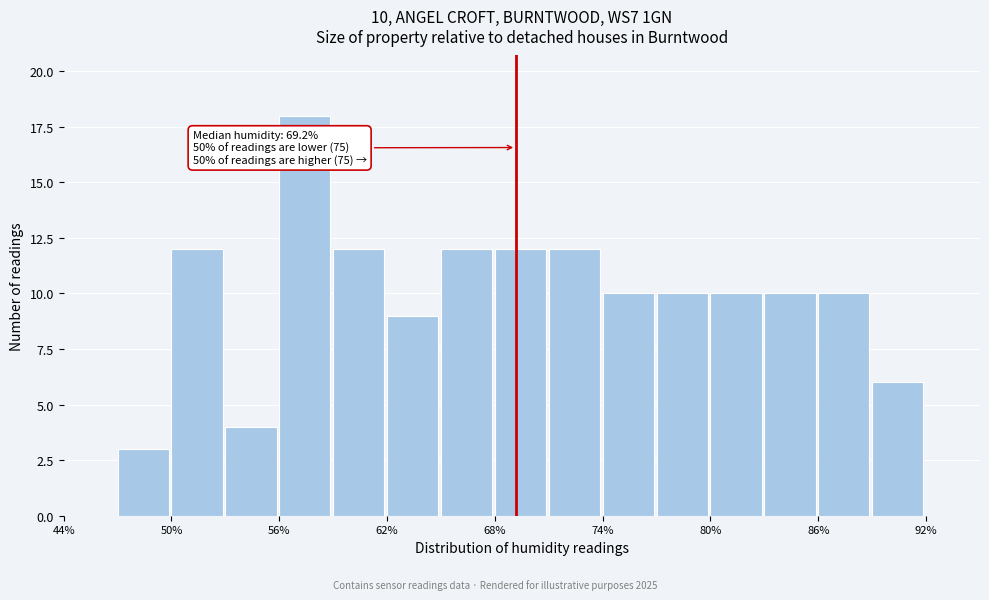

Around what value on the x-axis is the tallest bar? Give the approximate position of its centre, as read against the axis.

57